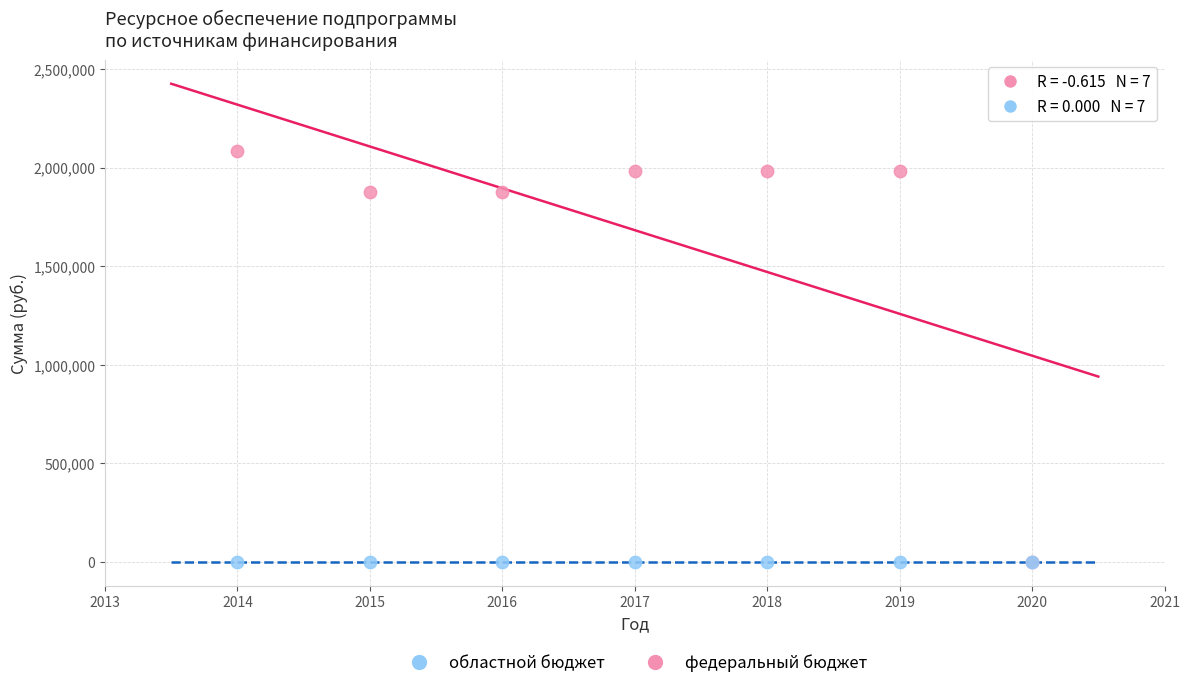

What are all the series names shown in the legend?

областной бюджет, федеральный бюджет